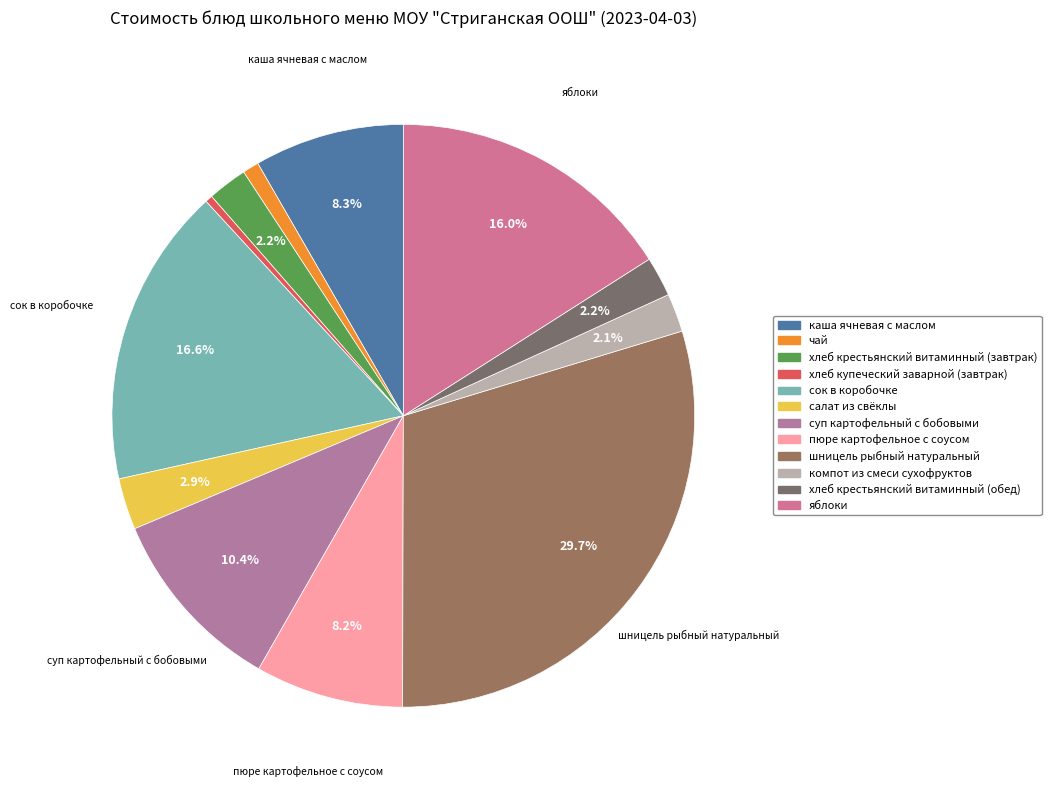

Rank the categories by value from highest to lowest.

шницель рыбный натуральный, сок в коробочке, яблоки, суп картофельный с бобовыми, каша ячневая с маслом, пюре картофельное с соусом, салат из свёклы, хлеб крестьянский витаминный (завтрак), хлеб крестьянский витаминный (обед), компот из смеси сухофруктов, чай, хлеб купеческий заварной (завтрак)